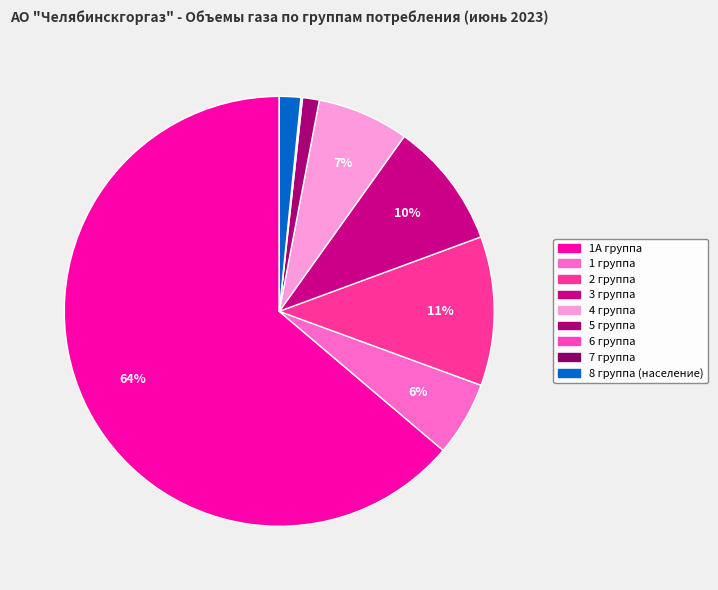

What is the change in value from 1А группа to 5 группа?

-178414.3